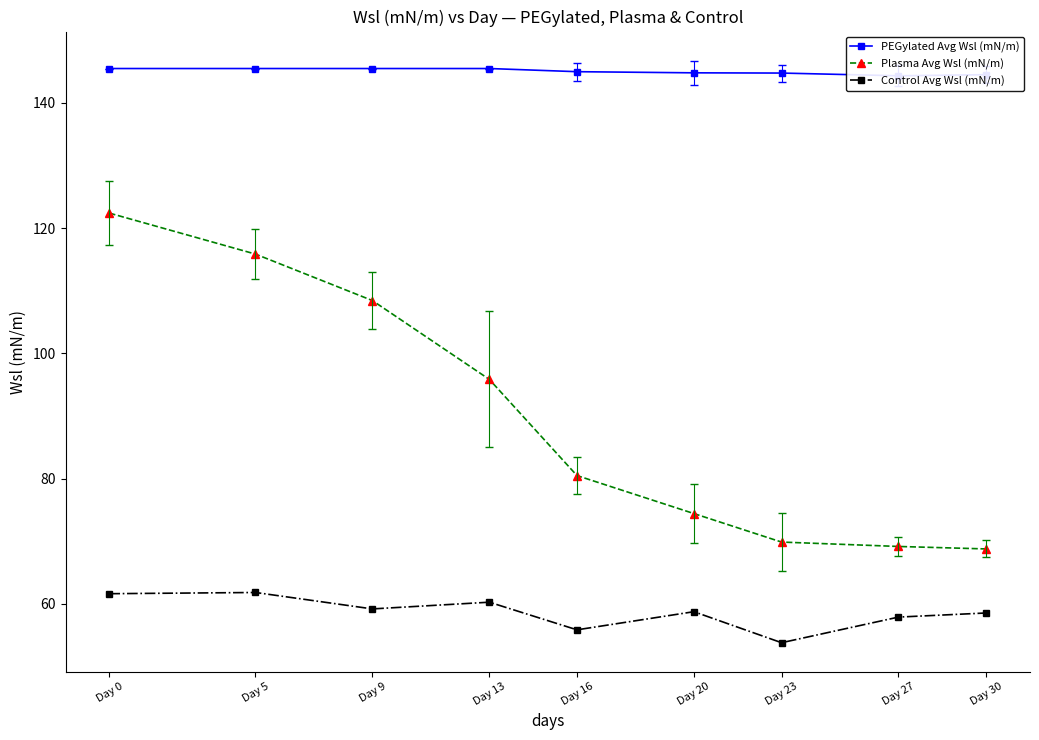

At Day 5, list the series in order from largest to smallest.

PEGylated Avg Wsl (mN/m), Plasma Avg Wsl (mN/m), Control Avg Wsl (mN/m)